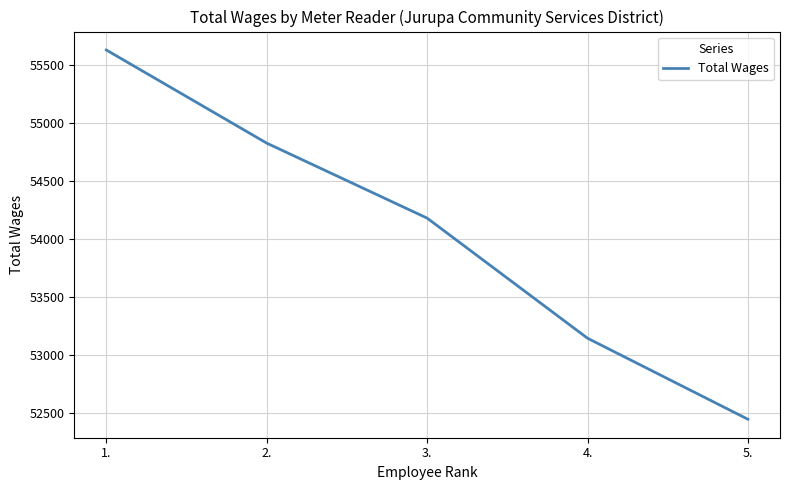

The value at 5. is 52450. True or false?

True